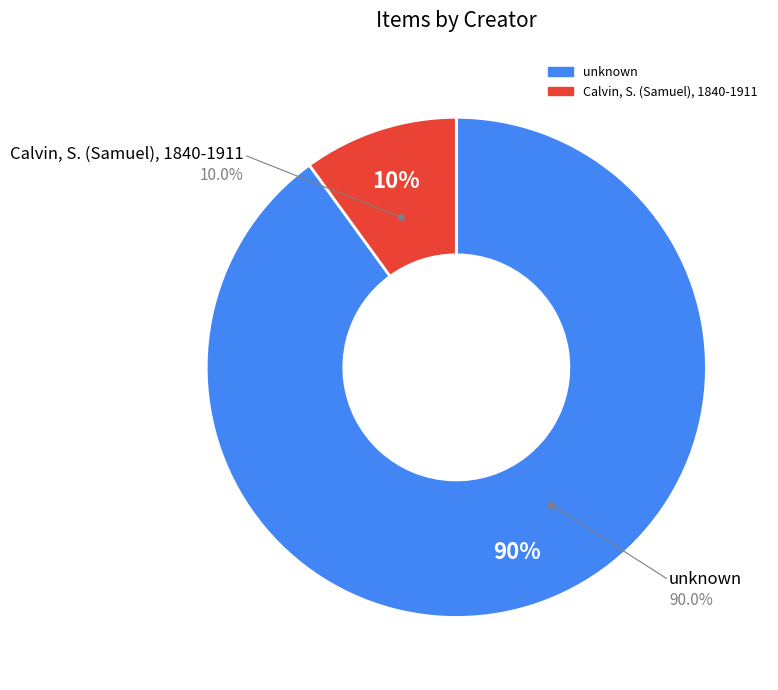

Is Remote Item the majority of the pie?

No